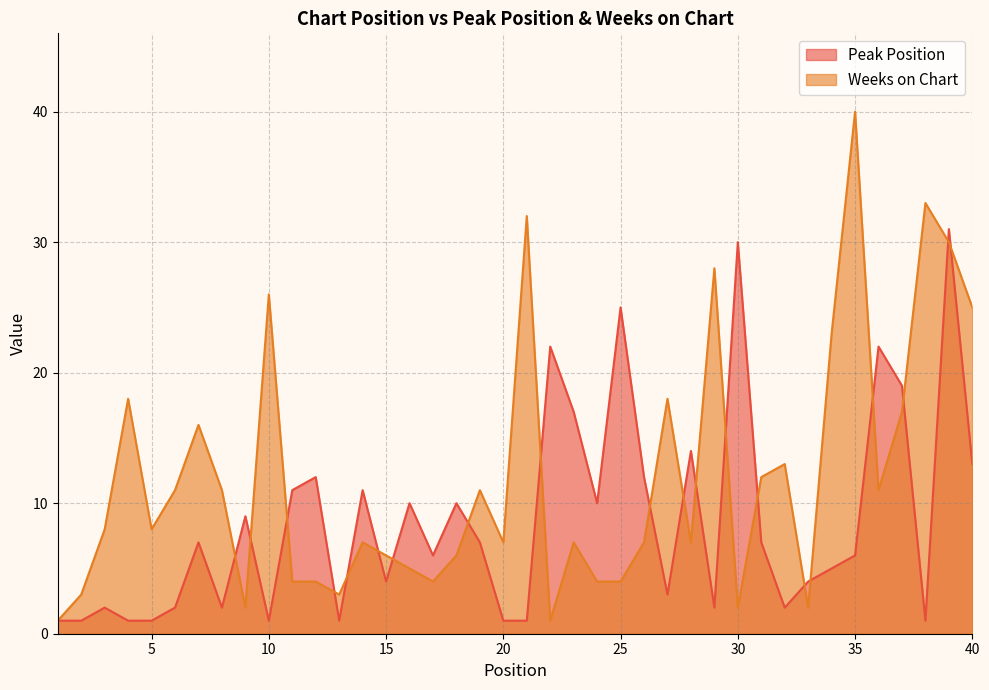

Reading right to left, what are all the values shown in this chart?

Peak Position: 13	31	1	19	22	6	5	4	2	7	30	2	14	3	12	25	10	17	22	1	1	7	10	6	10	4	11	1	12	11	1	9	2	7	2	1	1	2	1	1
Weeks on Chart: 25	30	33	17	11	40	23	2	13	12	2	28	7	18	7	4	4	7	1	32	7	11	6	4	5	6	7	3	4	4	26	2	11	16	11	8	18	8	3	1